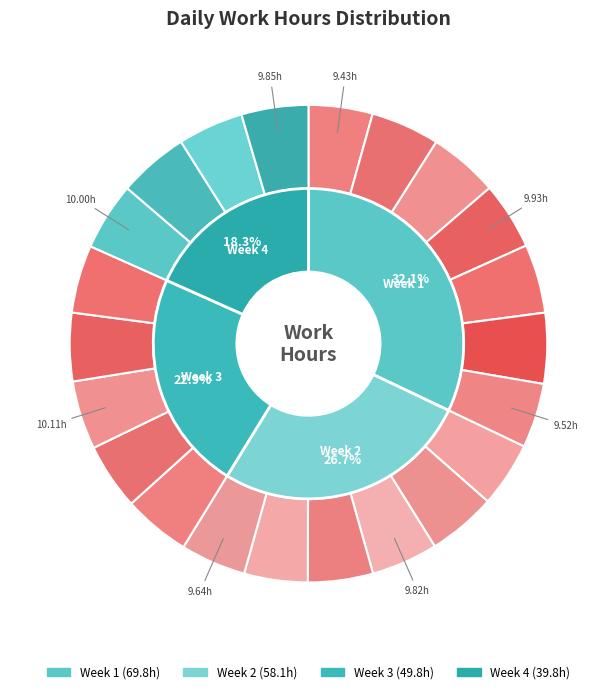

To the nearest percent, what portion does 3-Mon represent?

5%